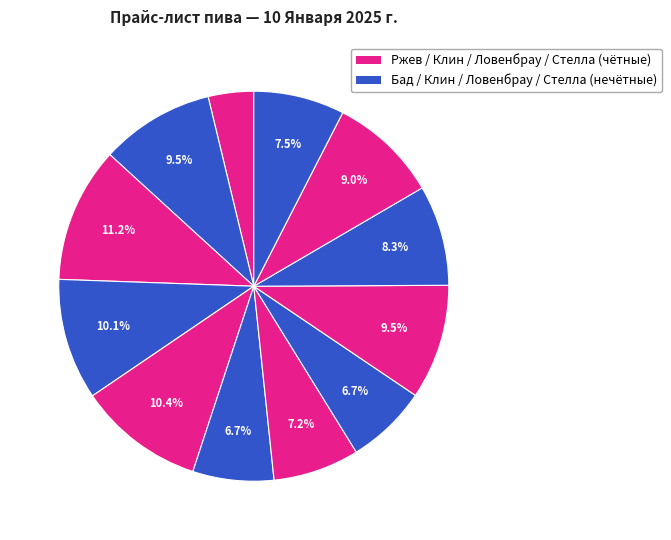

How many segments does this pie chart have?

12